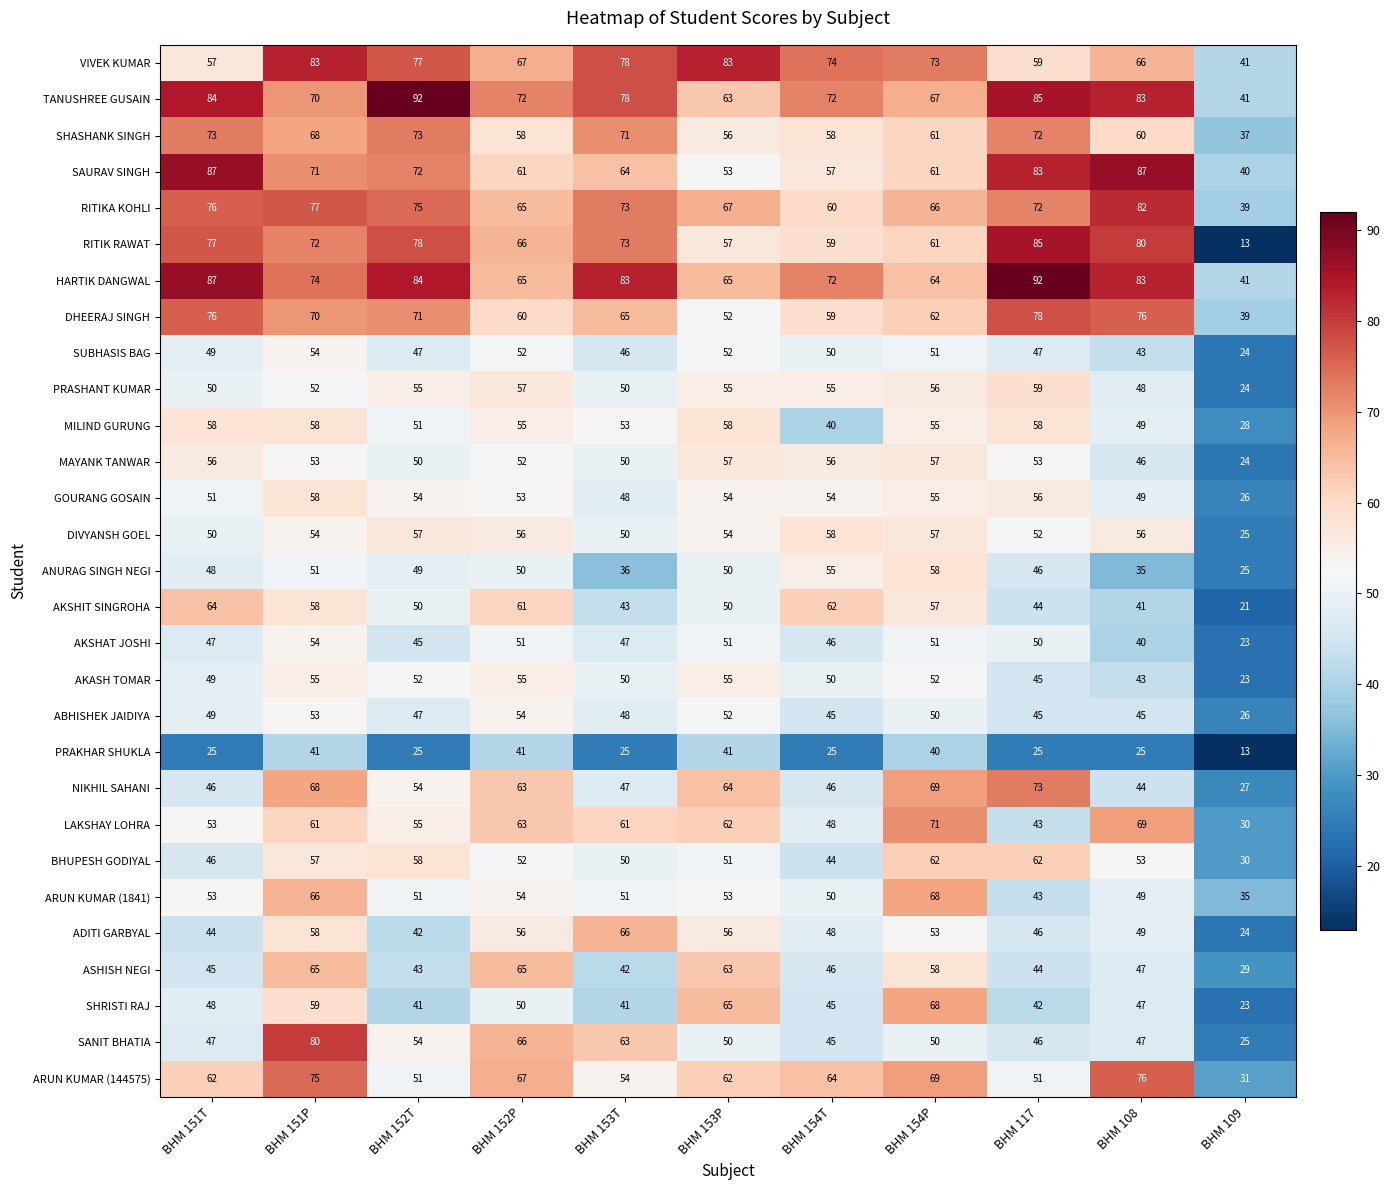

What is the average value of the LAKSHAY LOHRA series?

56